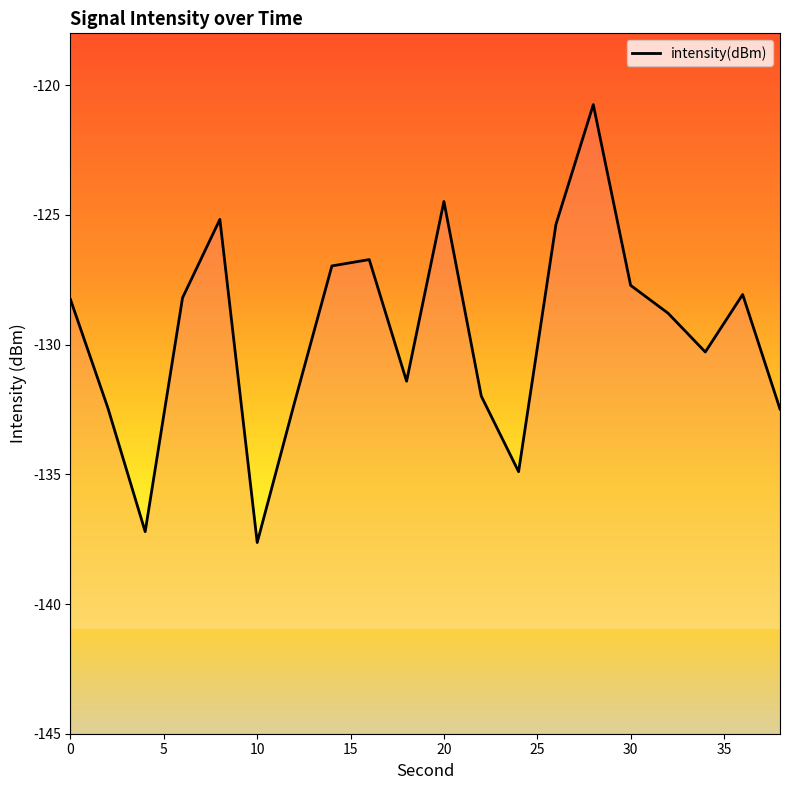

How many data points does each series have?

20